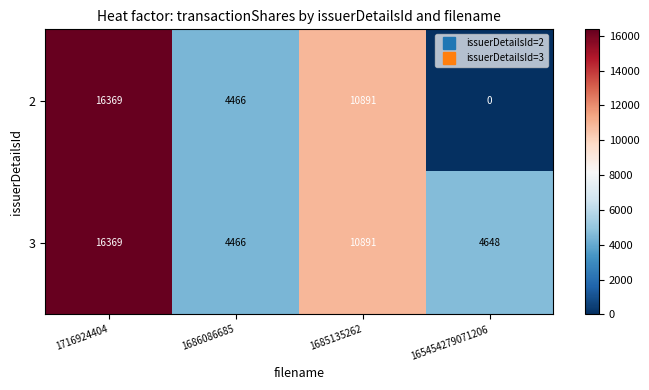

What is the average value of the 3 series?

9094